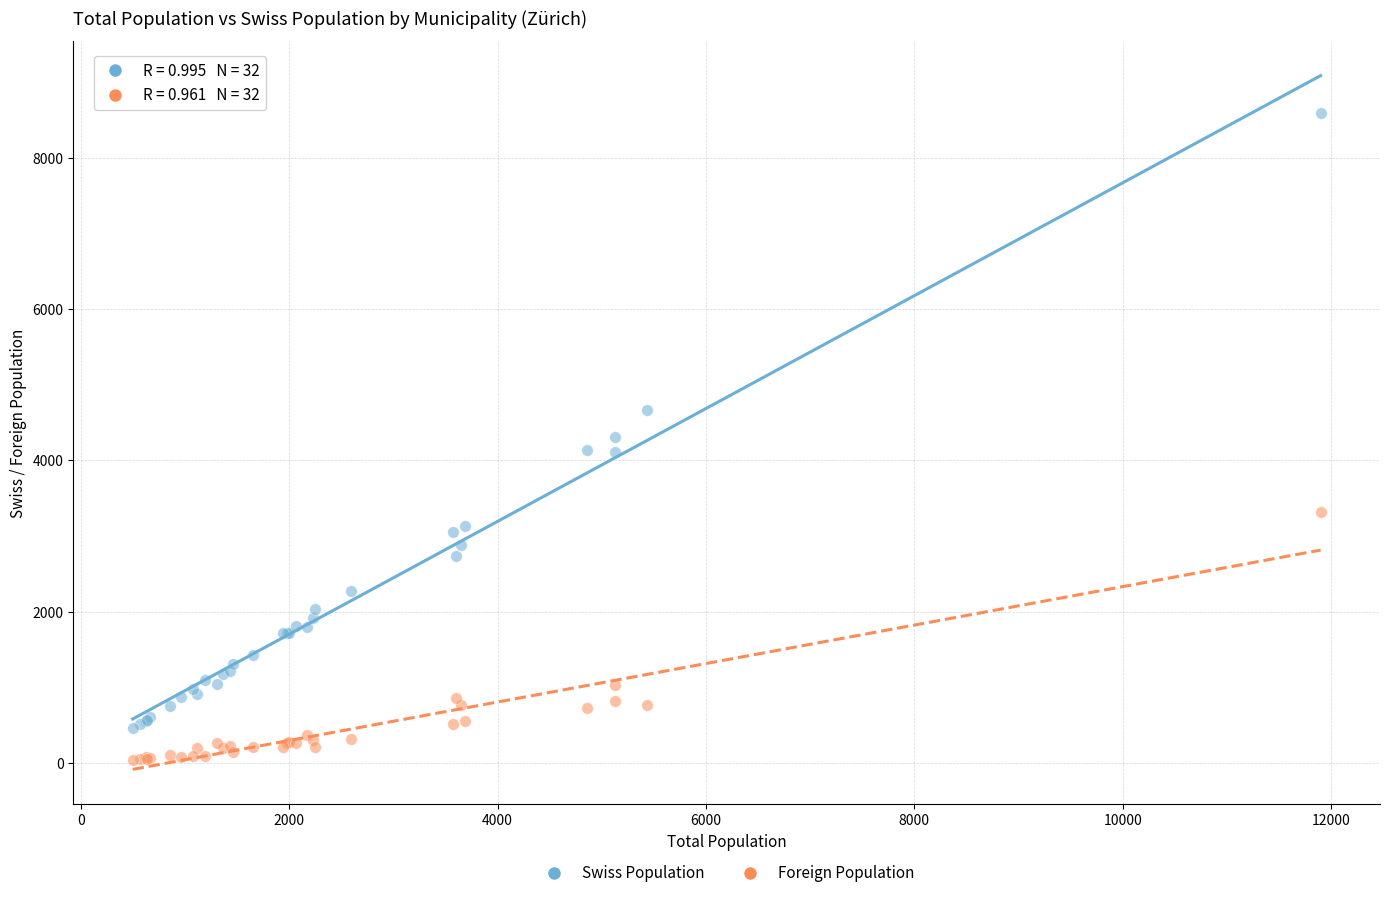

Which series contains the highest Y value?

Swiss Population